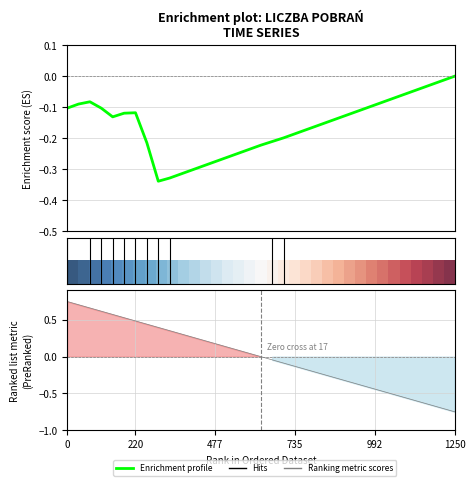

The value of Ranking metric scores at 10 is 0.4. True or false?

False